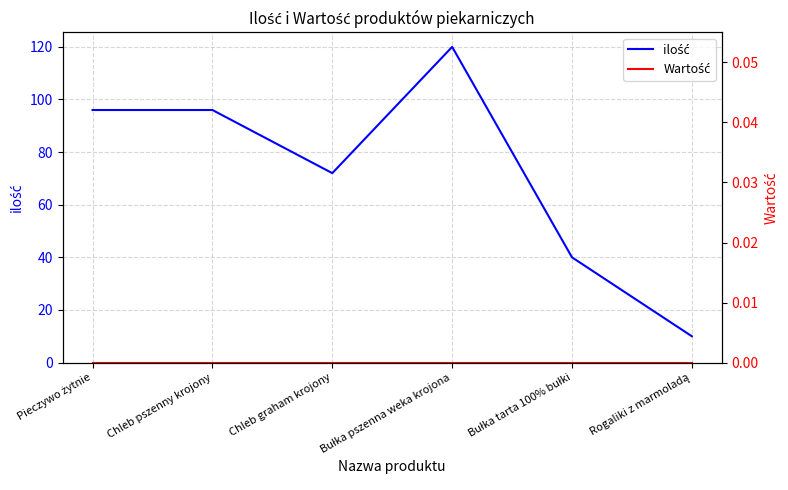

Reading right to left, list all the values displayed in this chart.

ilość: 10	40	120	72	96	96
Wartość: 0	0	0	0	0	0